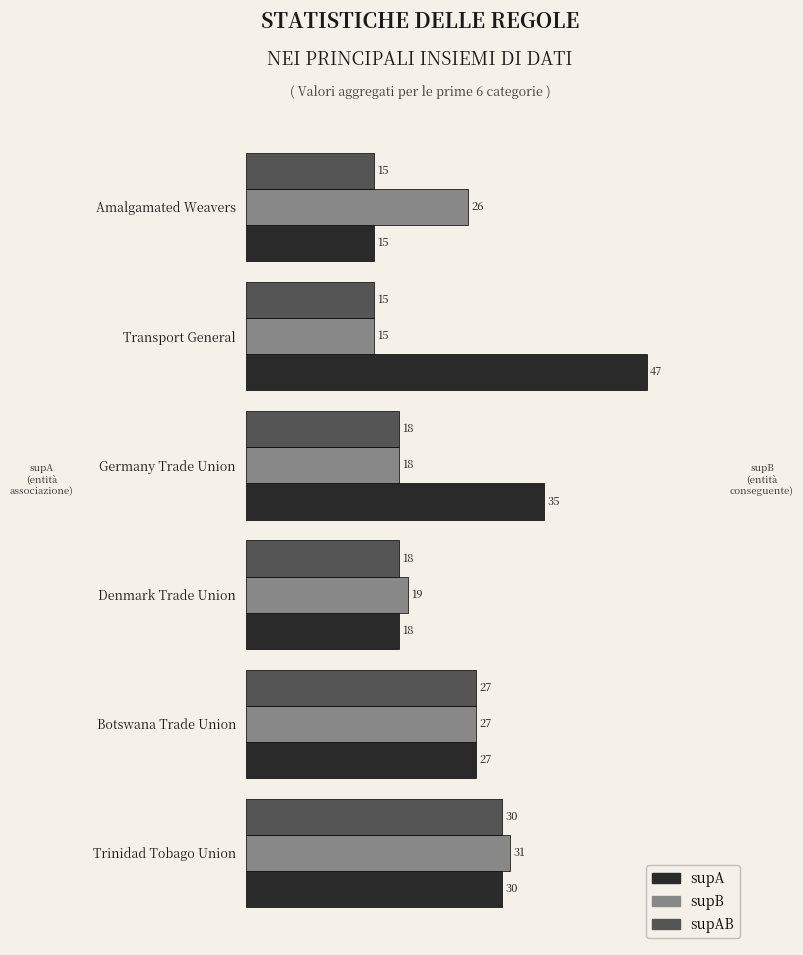

What are all the series names shown in the legend?

supA, supB, supAB